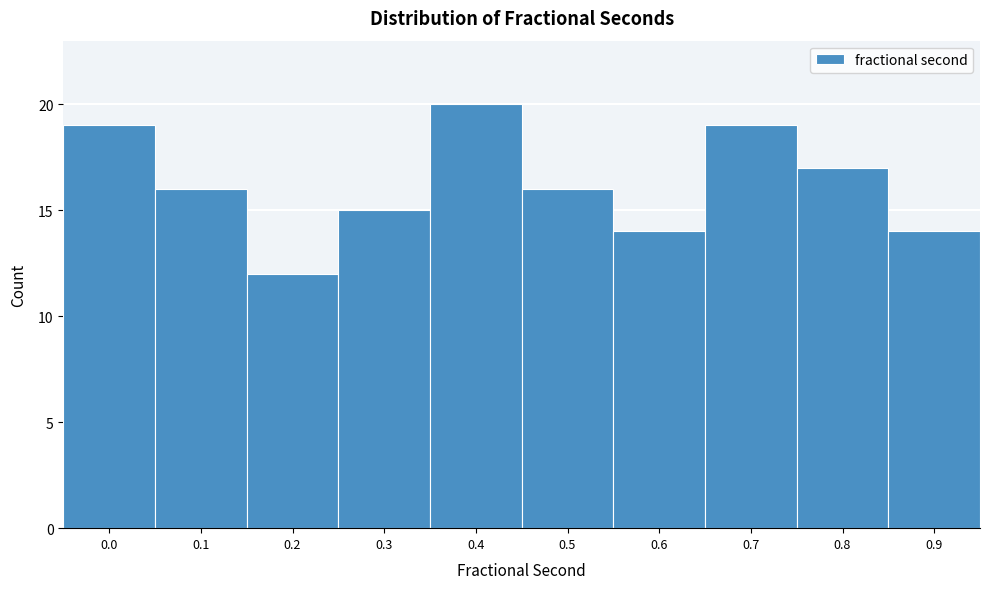

Reading left to right, what are all the values shown in this chart?

0.0=19	0.1=16	0.2=12	0.3=15	0.4=20	0.5=16	0.6=14	0.7=19	0.8=17	0.9=14